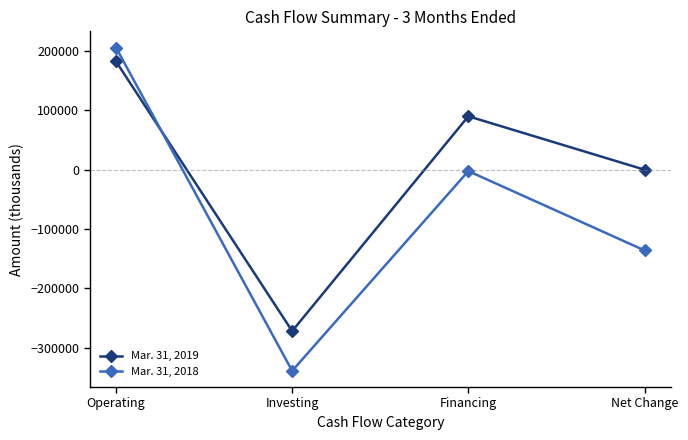

Where does the Mar. 31, 2018 series first go above -2634?

Operating